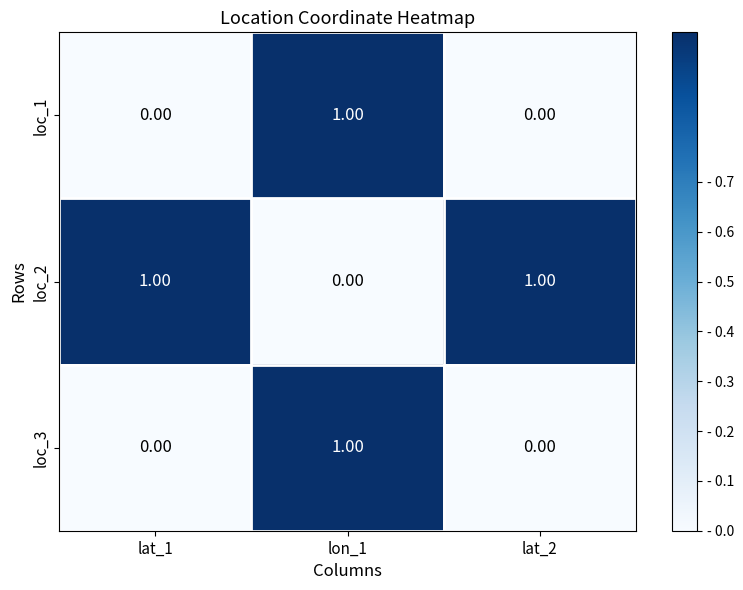

At which category is the sum across all series the highest?

lon_1